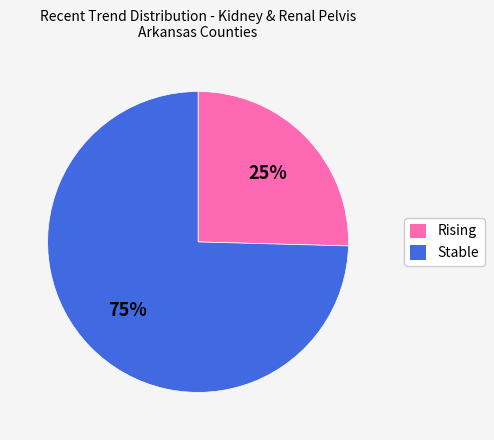

To the nearest percent, what is the average slice percentage?

50%